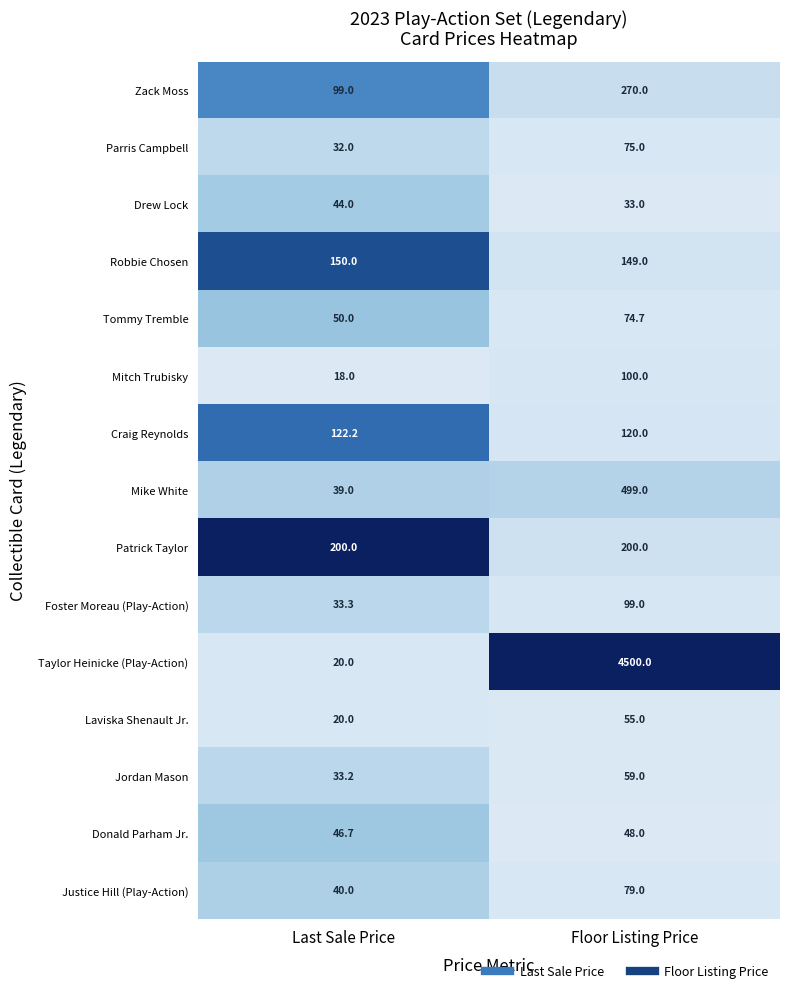

Between Last Sale Price and Floor Listing Price, which series saw the biggest shift?

Taylor Heinicke (Play-Action)